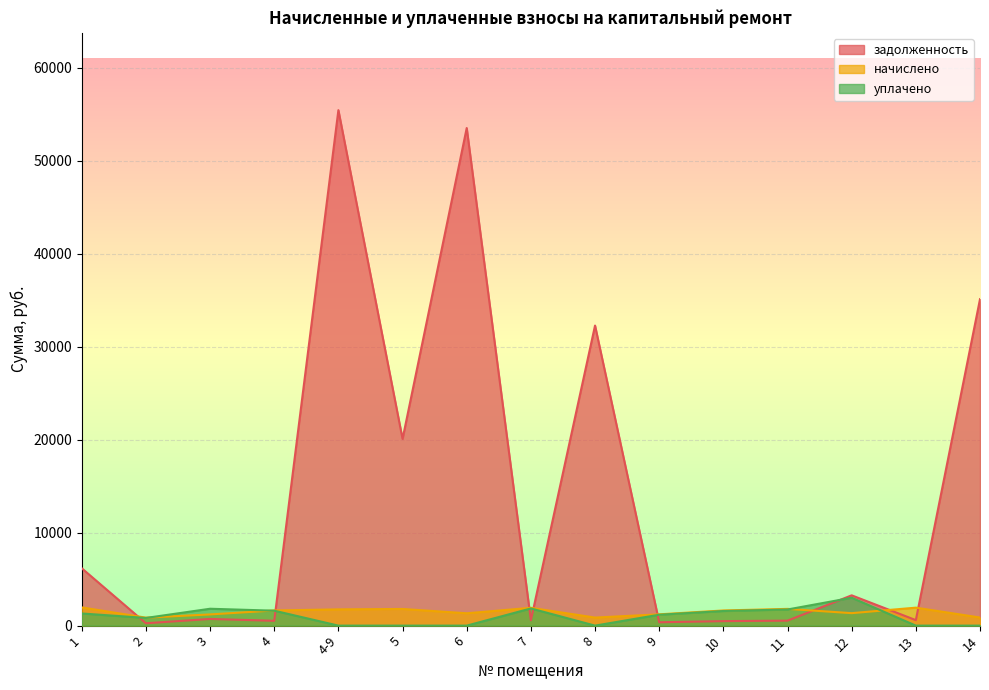

Is the value of начислено at 1 greater than the value of задолженность at 6?

No